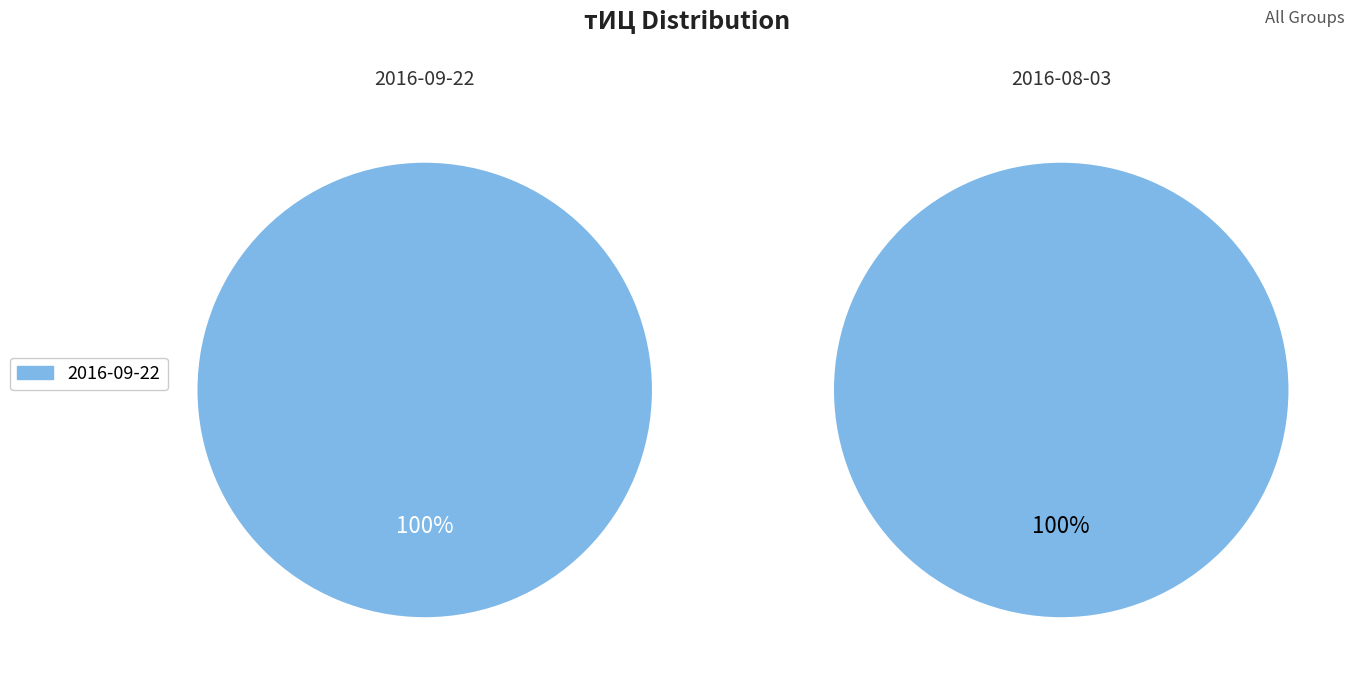

How many slices are in this pie chart?

2